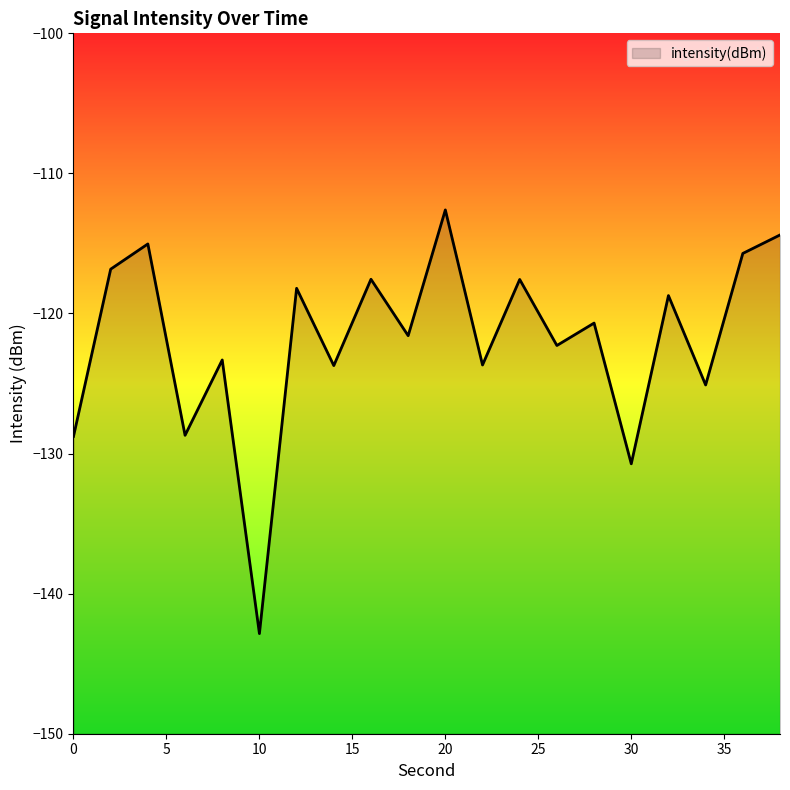

What is the difference between the maximum and minimum values?

30.2